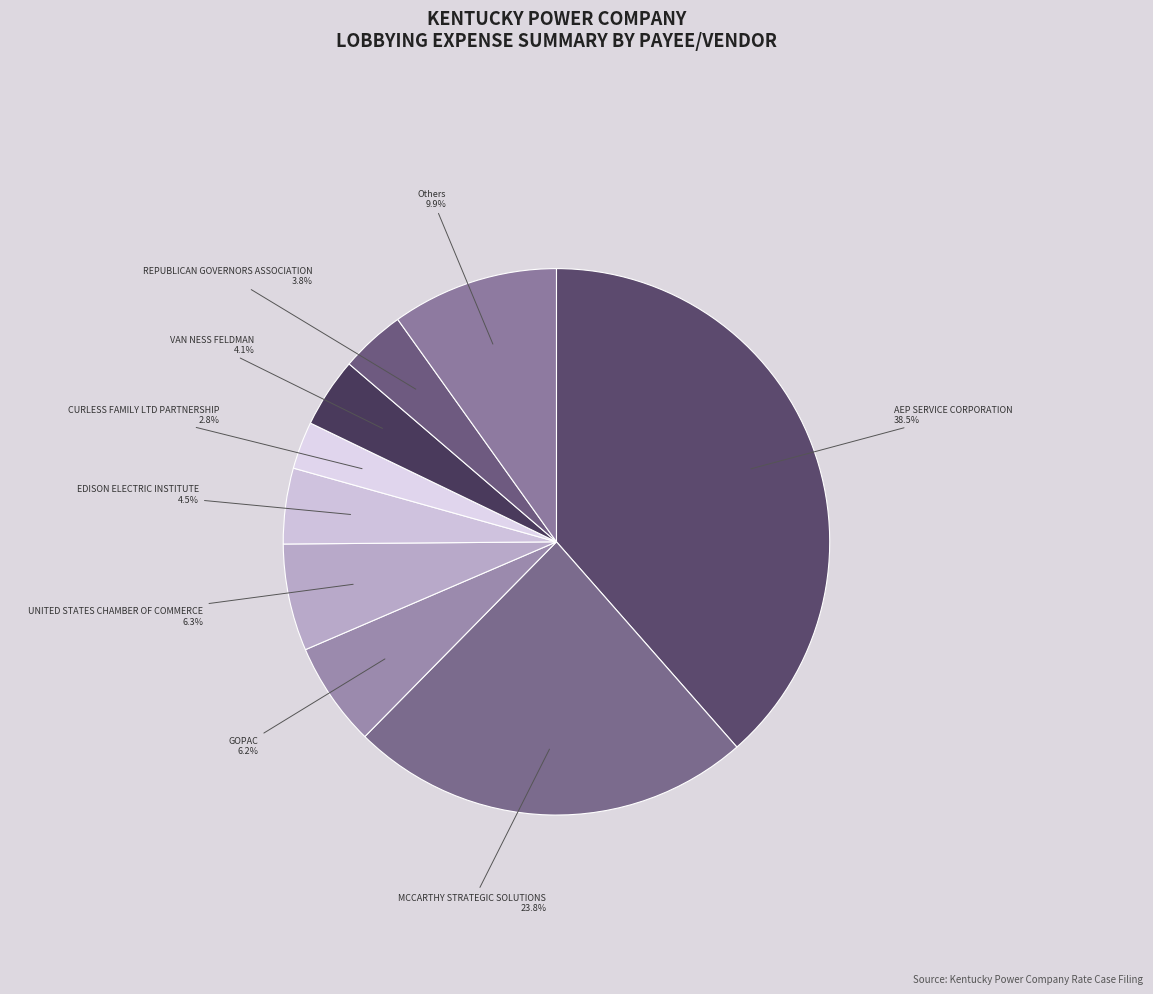

To the nearest percent, what is the difference between the largest and smallest slice percentages?

36%